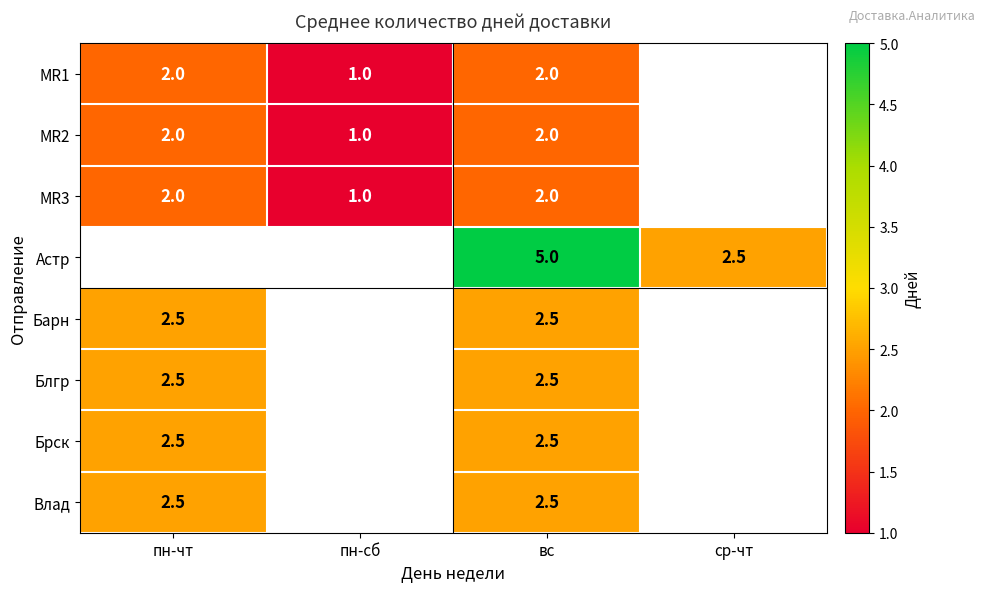

The Блгр series shows 0.8 at пн-чт. True or false?

False